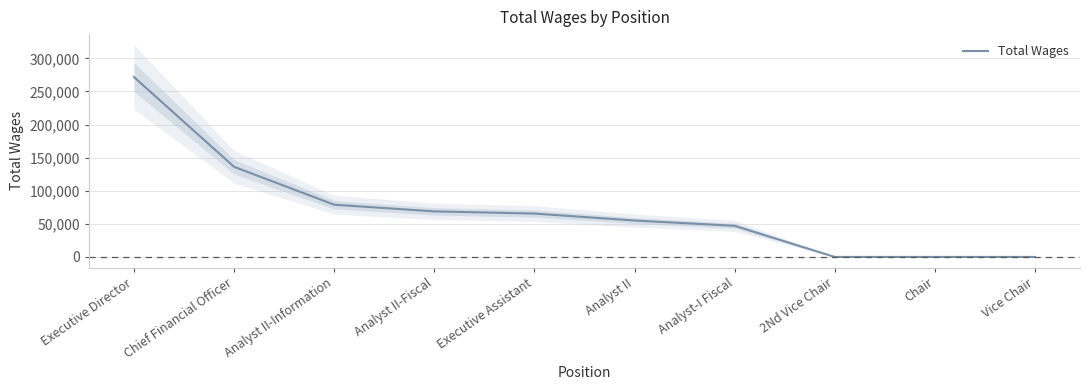

The value at Analyst II-Fiscal is 68870. True or false?

True